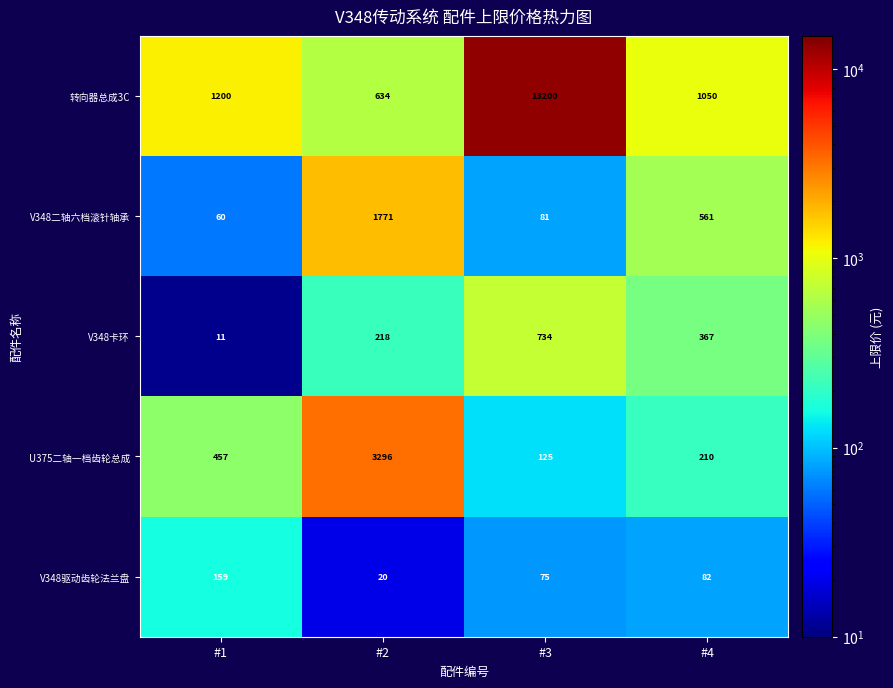

At which label does V348二轴六档滚针轴承 first exceed 561?

#2